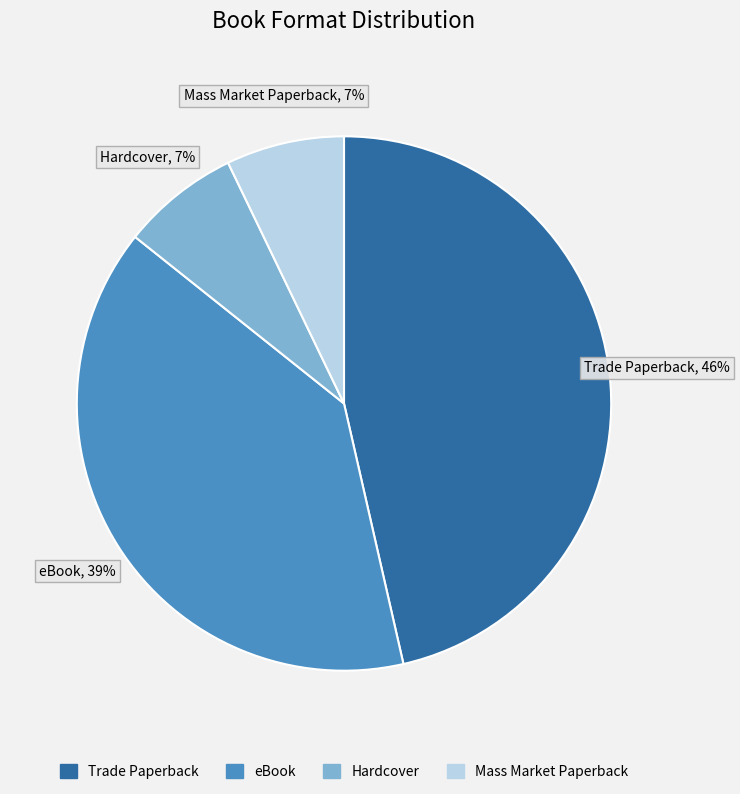

Is the sum of eBook and Hardcover greater than half?

No